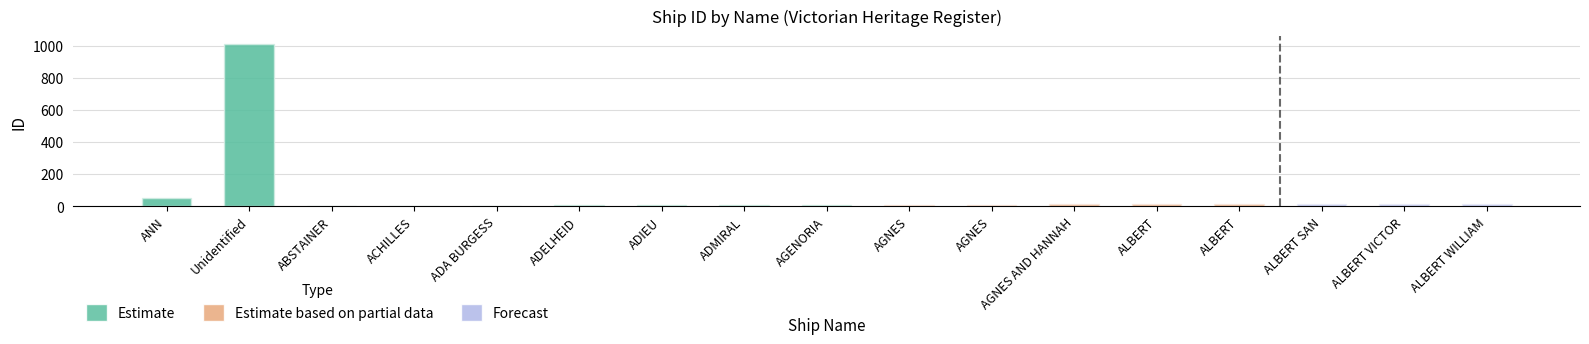

Which label corresponds to the smallest value in the chart?

ABSTAINER